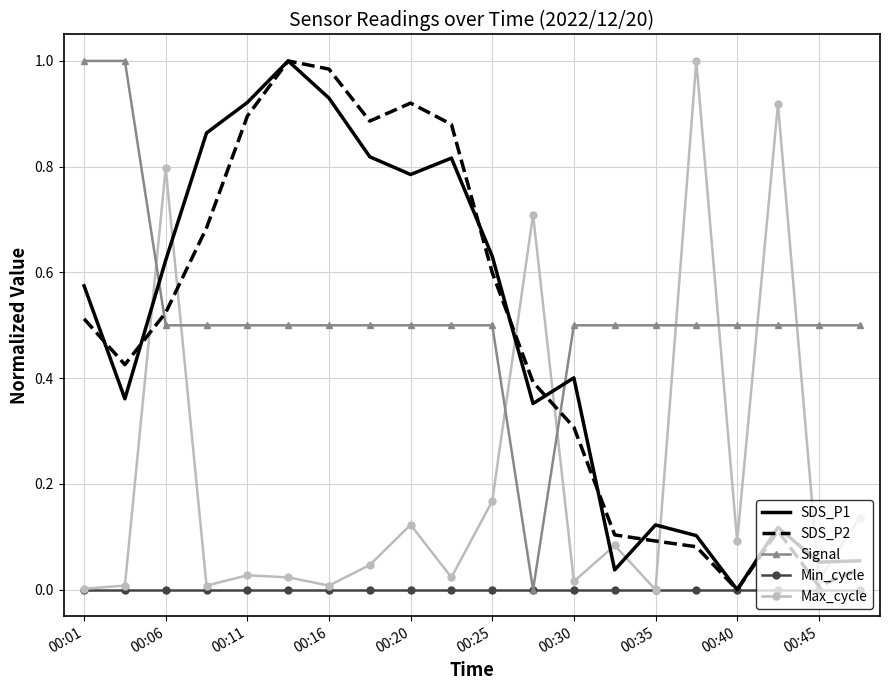

Which series has the largest total across all categories?

Signal